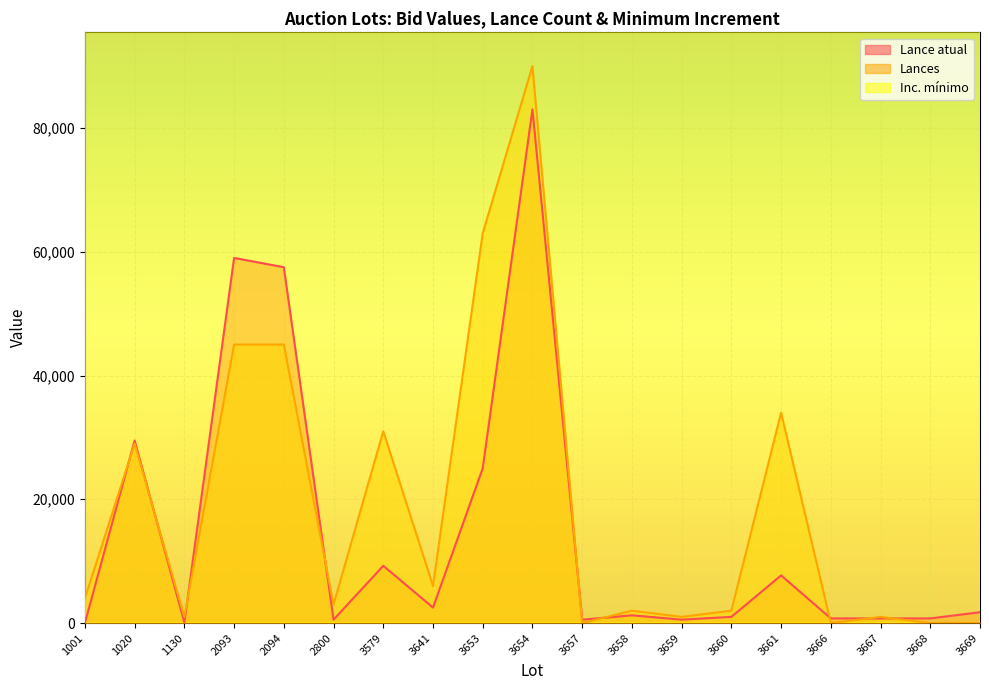

What is the total value across all series at 3659?

2501550